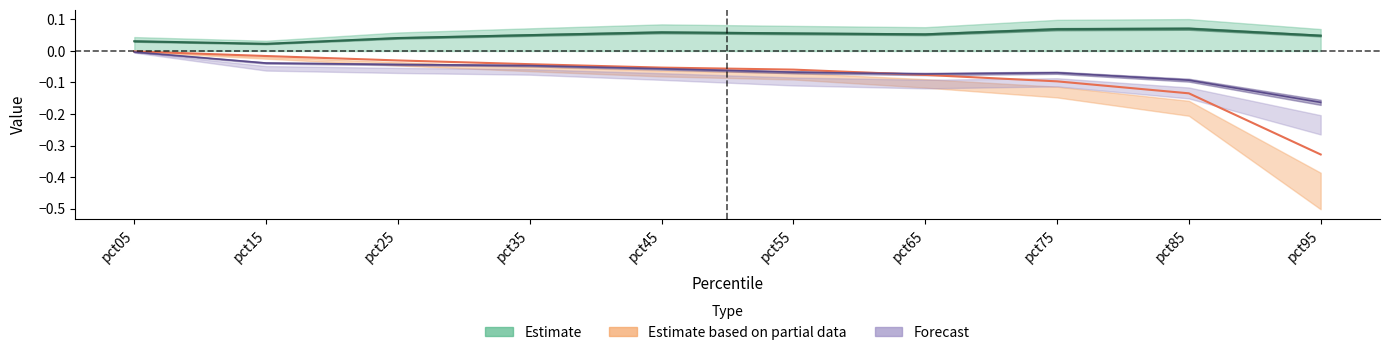

Which has a higher value, pct05 or pct35?

pct35